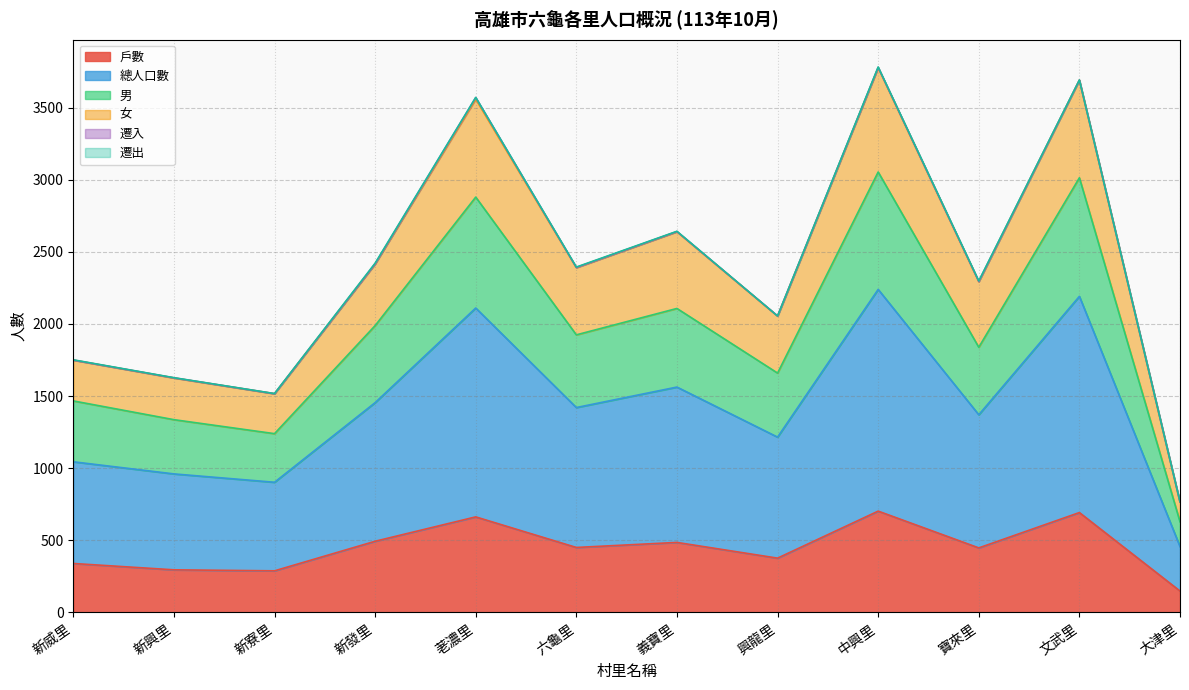

The value of 女 at 興龍里 is 675. True or false?

False